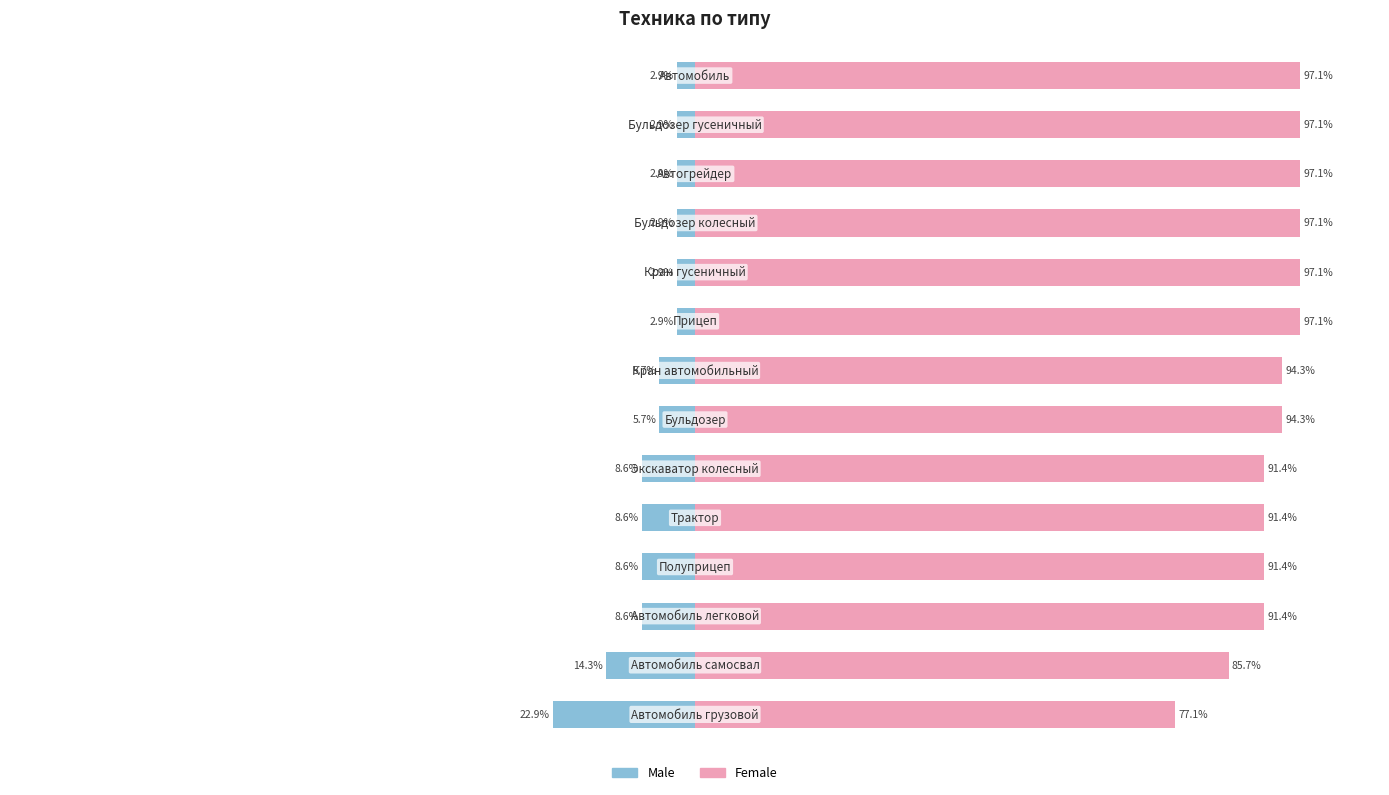

What is the approximate value of Female at 5?

91.4